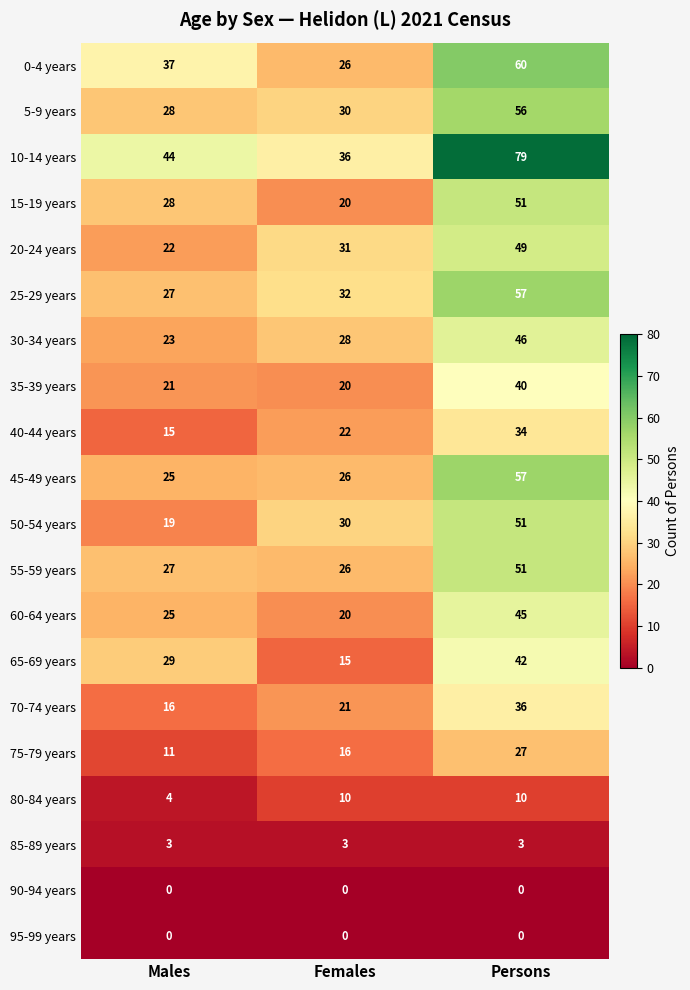

The 10-14 years series shows 44 at Males. True or false?

True